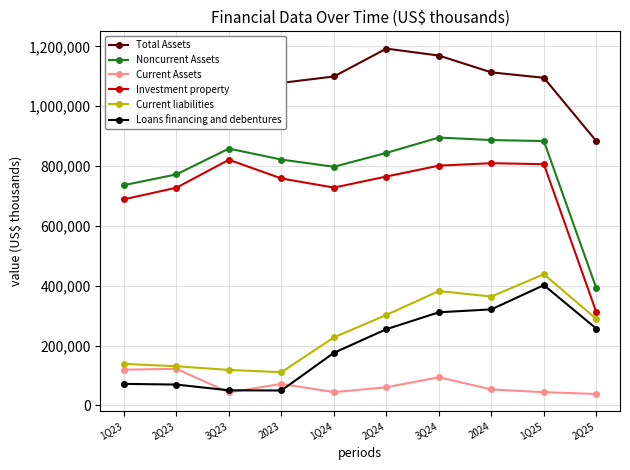

How many data points in Noncurrent Assets are less than 844107?

5